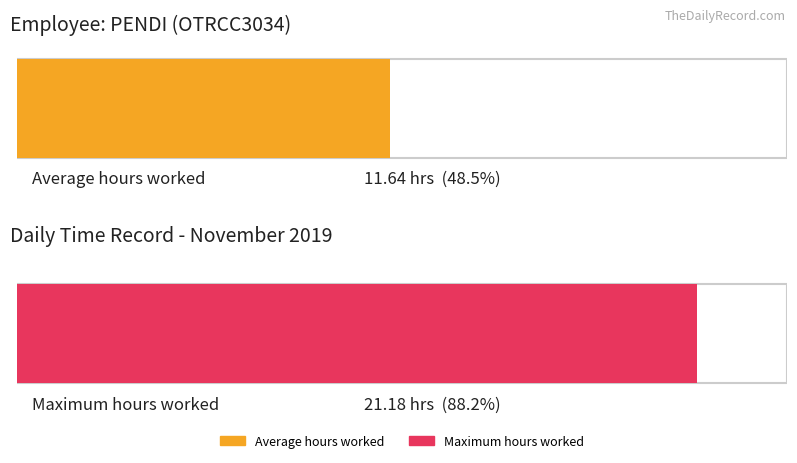

What is the greatest value displayed?

21.2